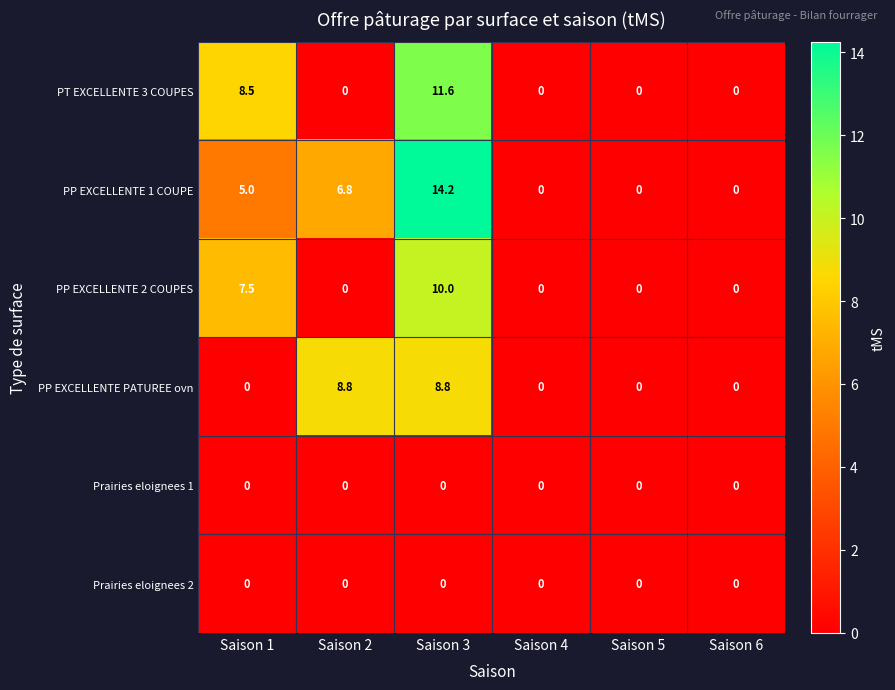

True or false: PP EXCELLENTE 2 COUPES has a value of 0.0 at Saison 4.

True